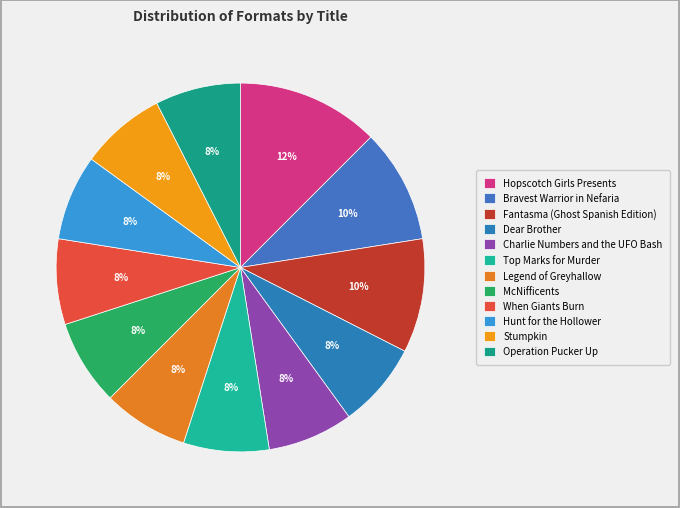

Is Hopscotch Girls Presents the majority of the pie?

No